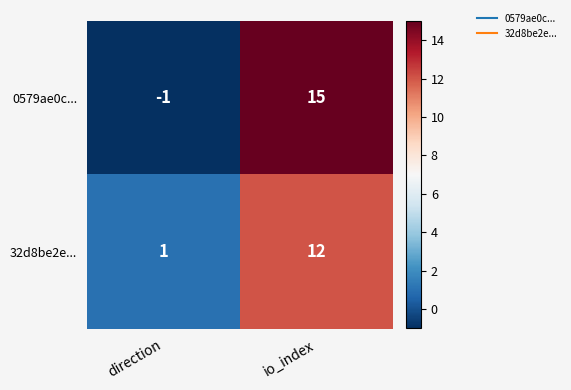

What is the spread (max minus min) of values at direction?

2